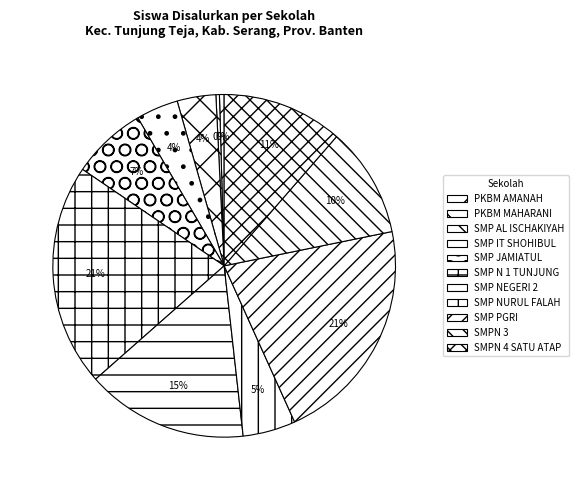

Count the number of slices in the pie.

11